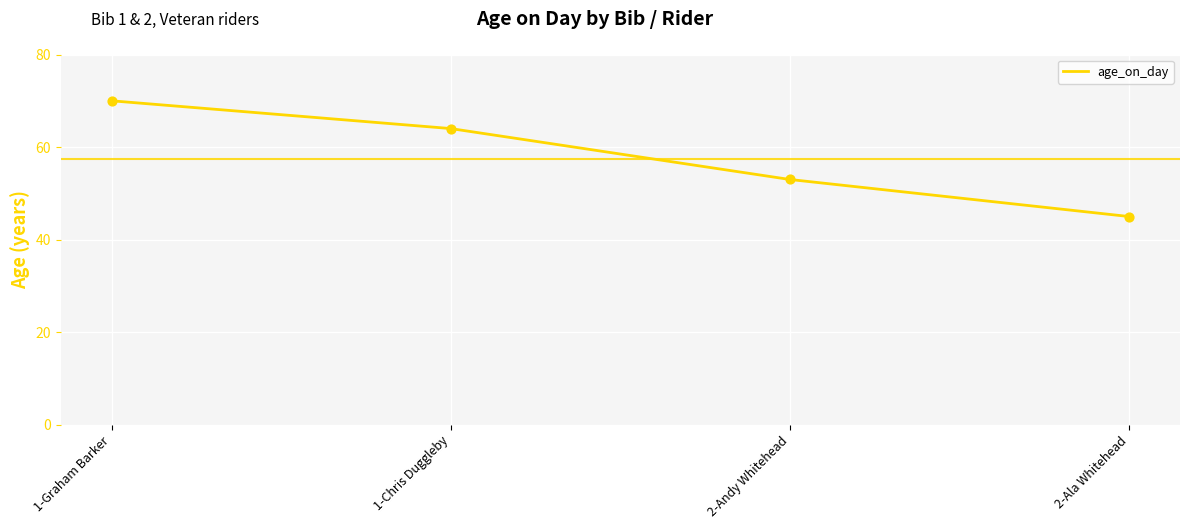

What is the change in value from 1-Graham Barker to 2-Andy Whitehead?

-17